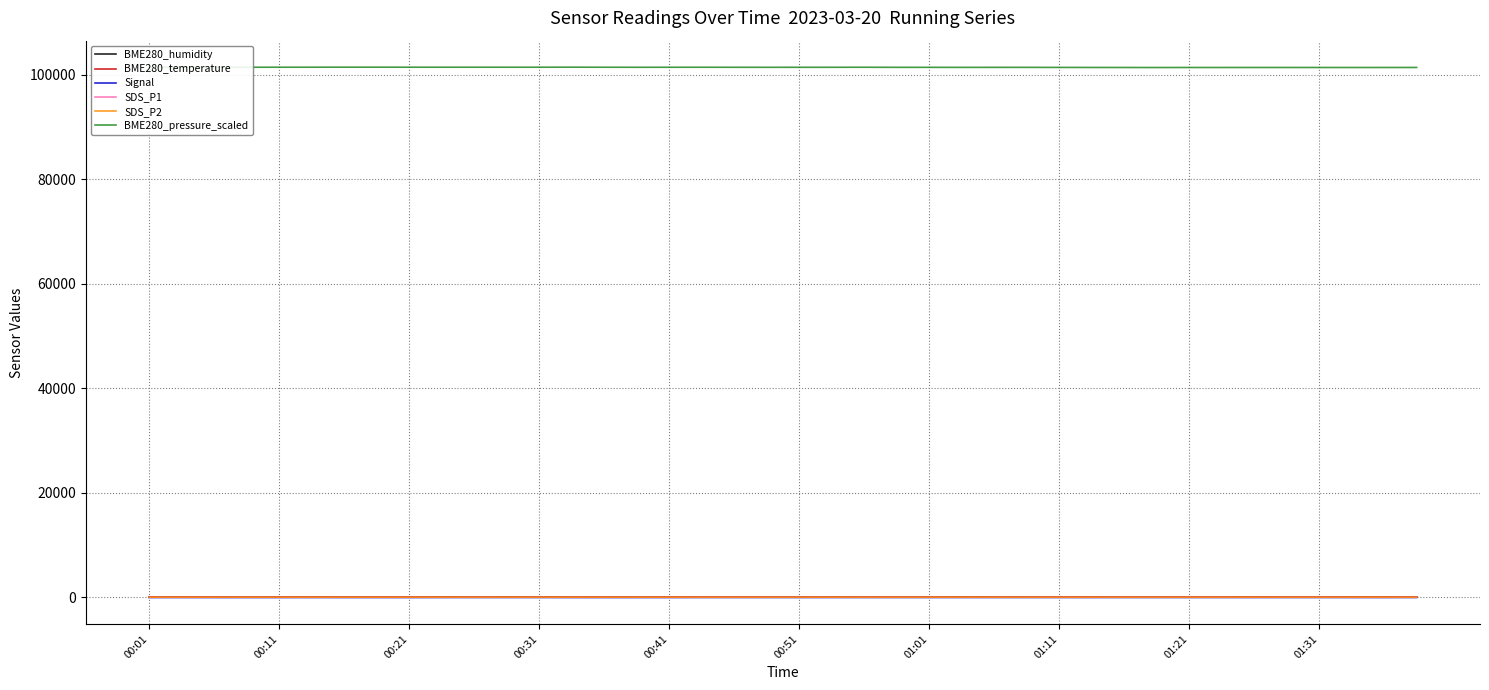

Which series has the largest total across all categories?

BME280_pressure_scaled